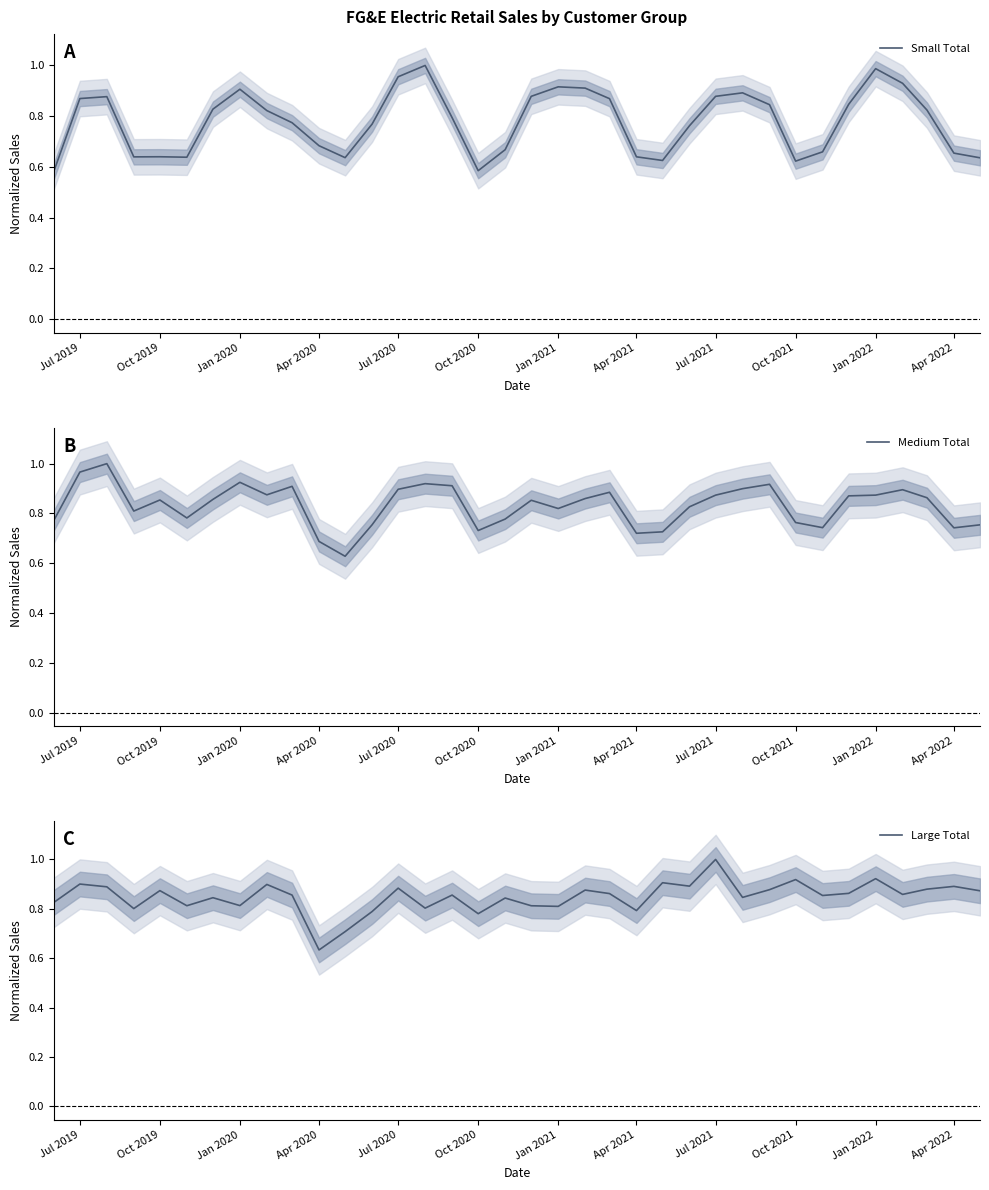

What is the highest value of the Large Total series?

1.0